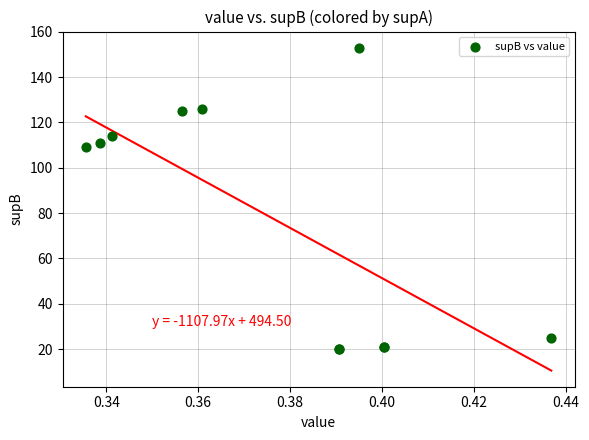

What Y value in the scatter plot is closest to 86?

109